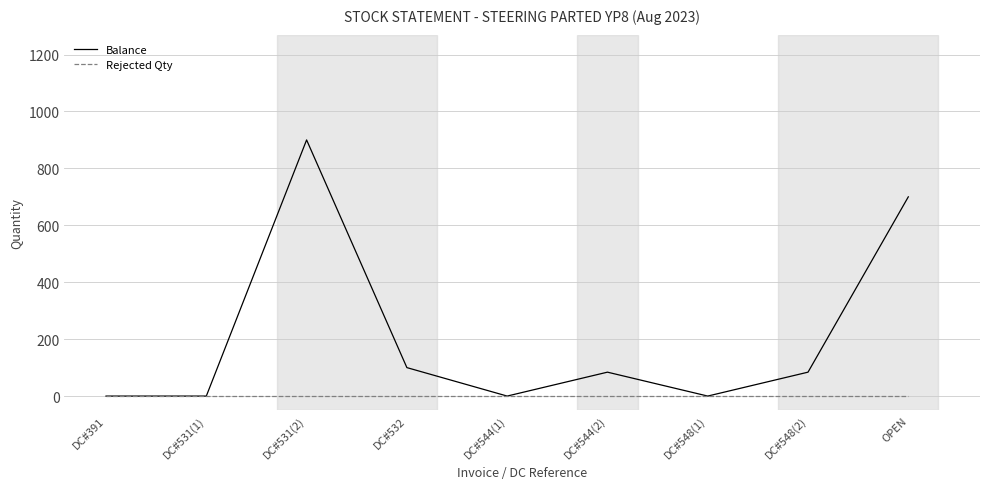

What is the greatest value displayed?

900